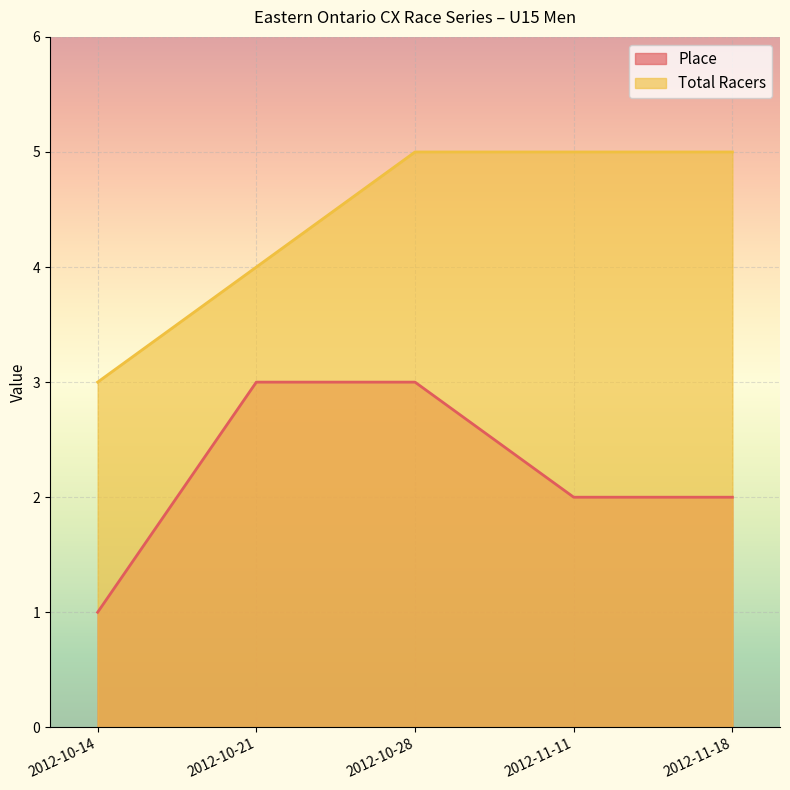

Does the chart display data point markers on the line(s)?

No